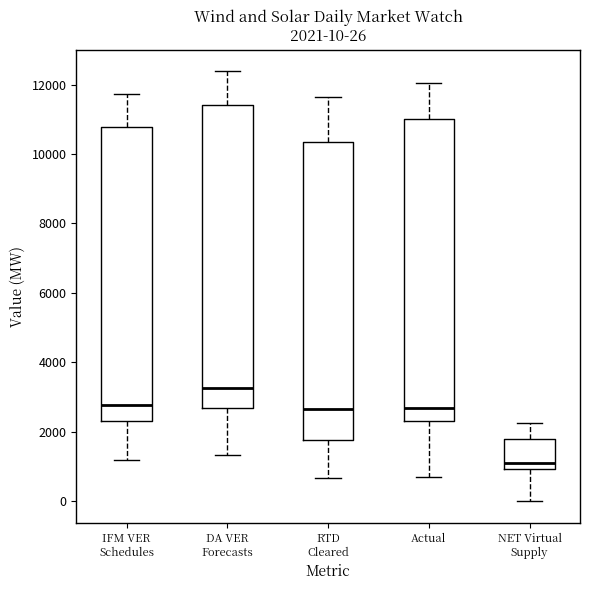

Which box has the highest median line?

DA VER Forecasts